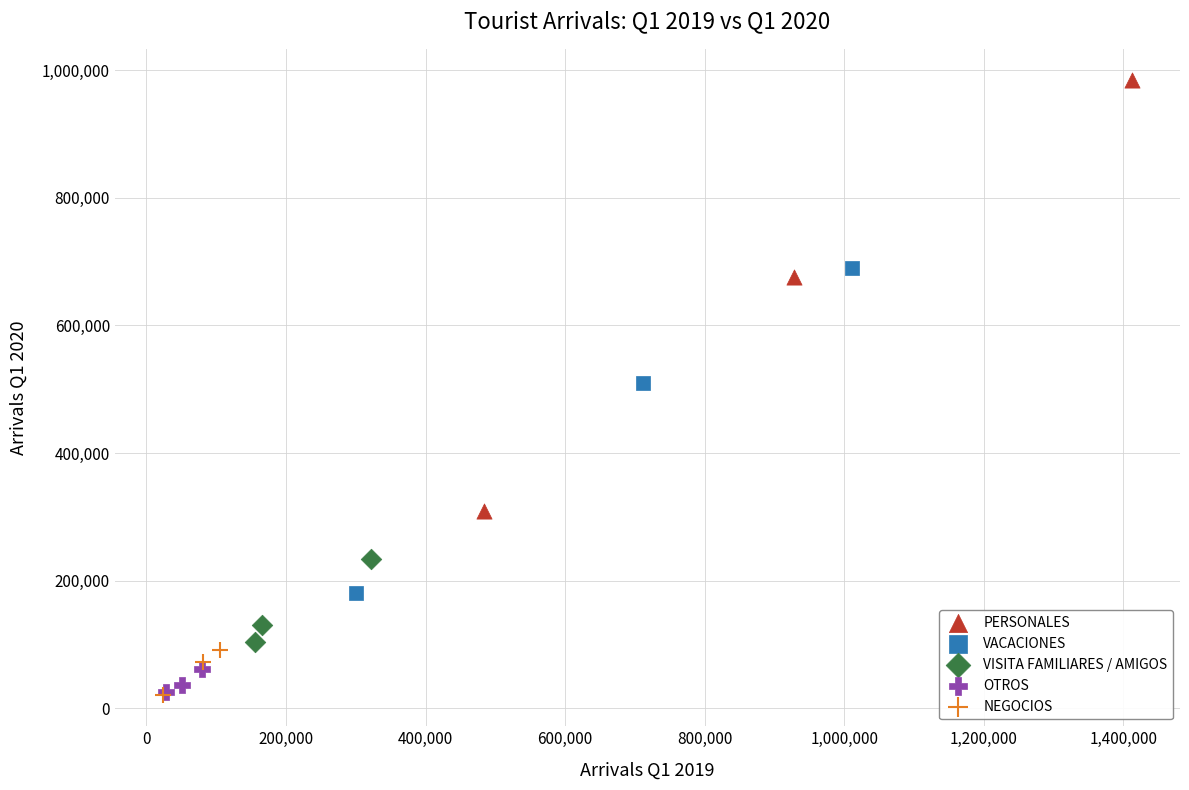

Which series has the largest Y range (max minus min)?

PERSONALES